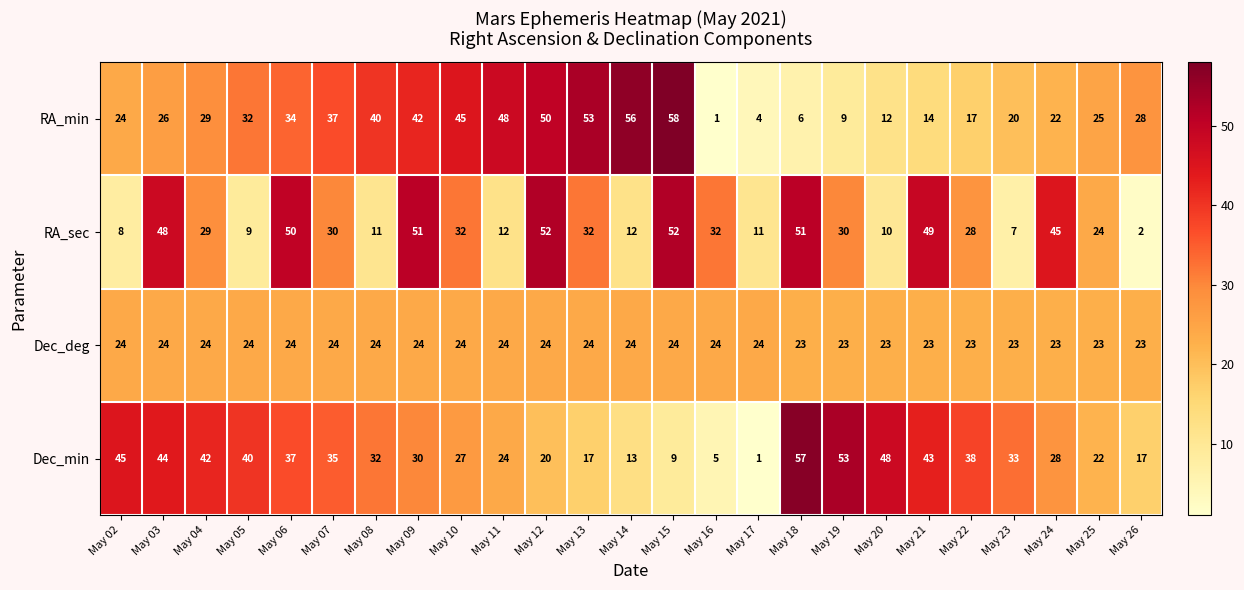

True or false: Dec_deg has a value of 24 at May 13.

True